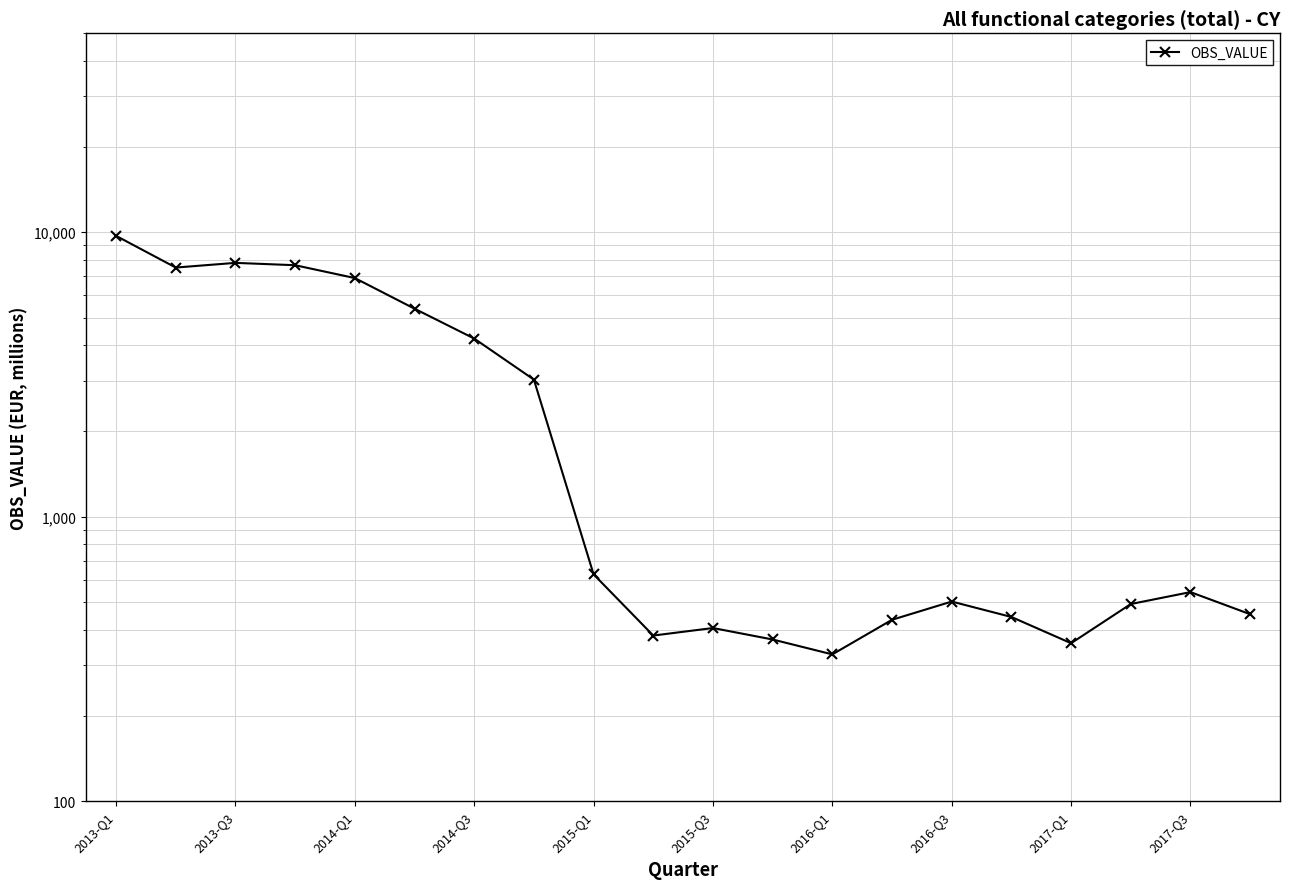

What is the value of the 11th point from the left?

406